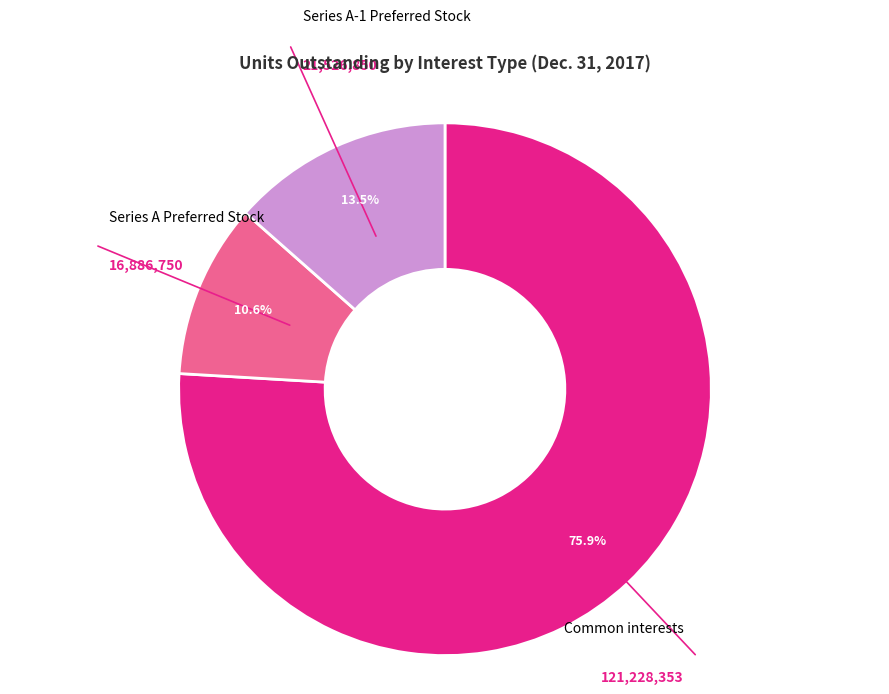

Is there any slice that represents more than half of the pie?

Yes